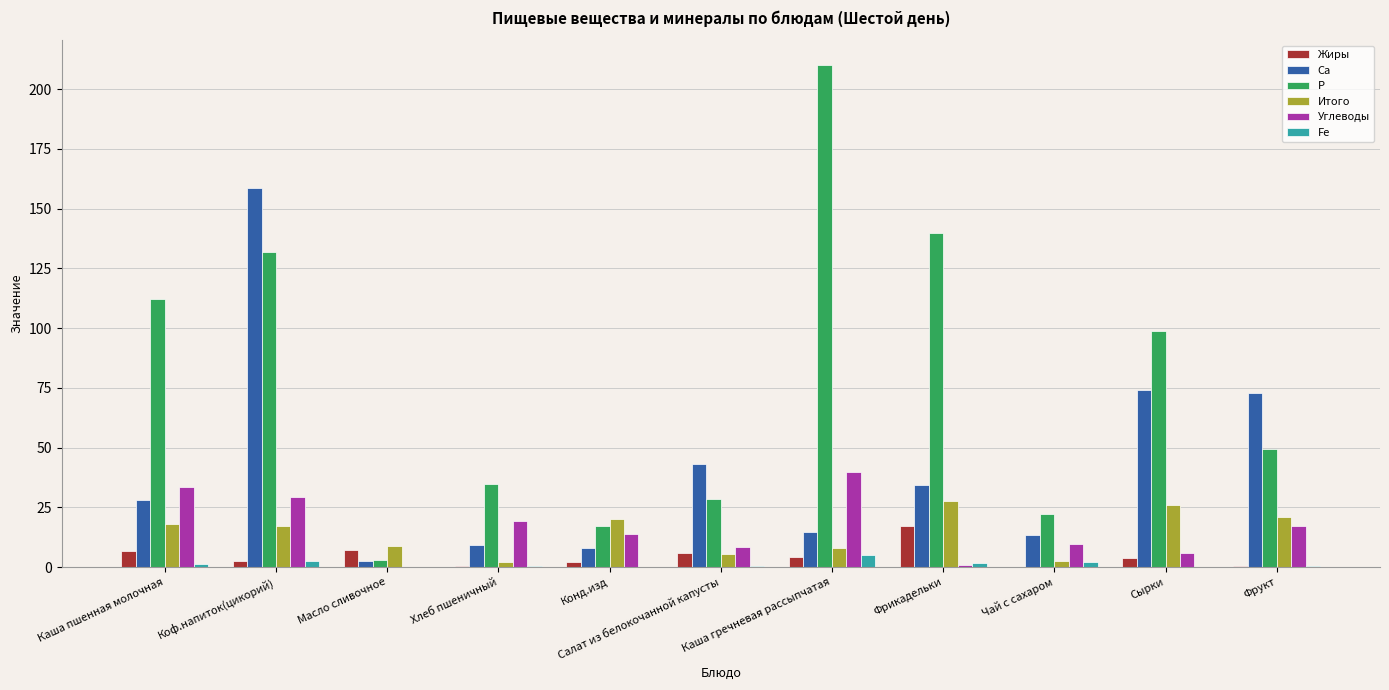

Which series has the widest spread of values?

Р